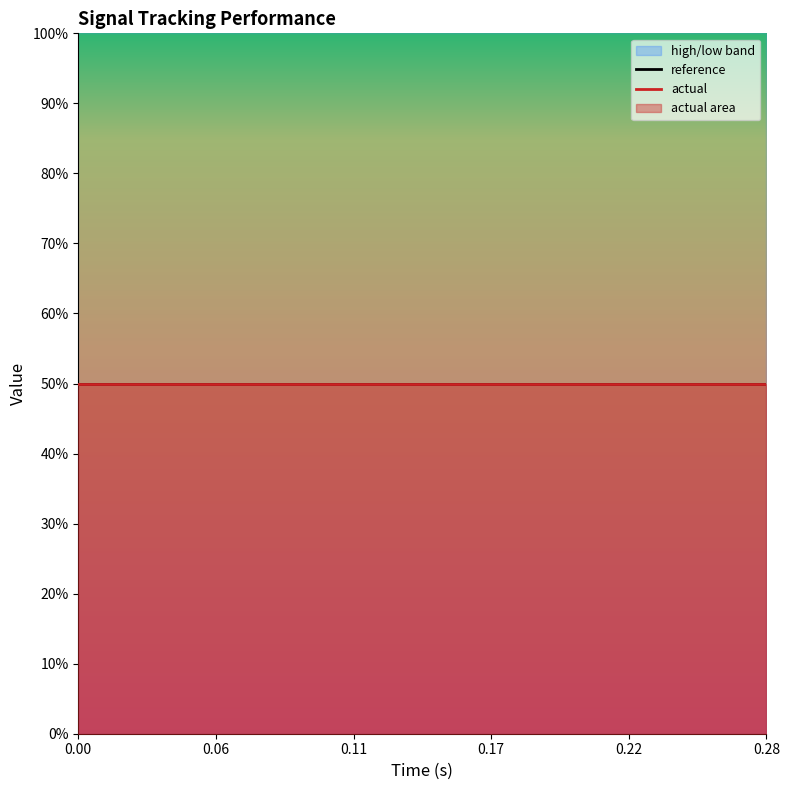

True or false: actual has more than 1 interior local peaks.

False